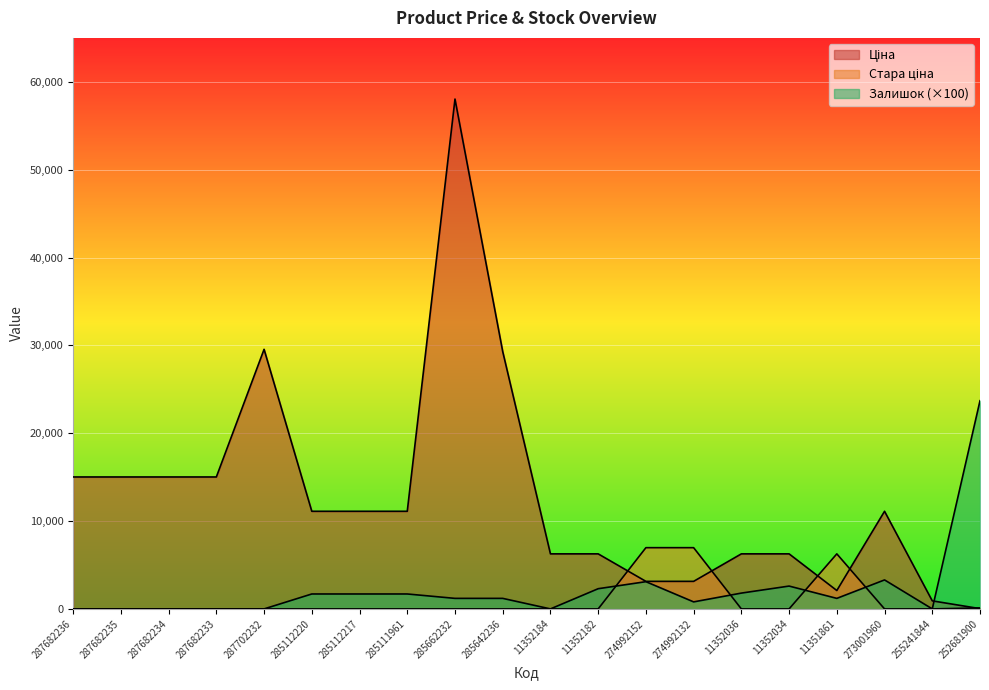

What is the greatest value displayed?

58037.0